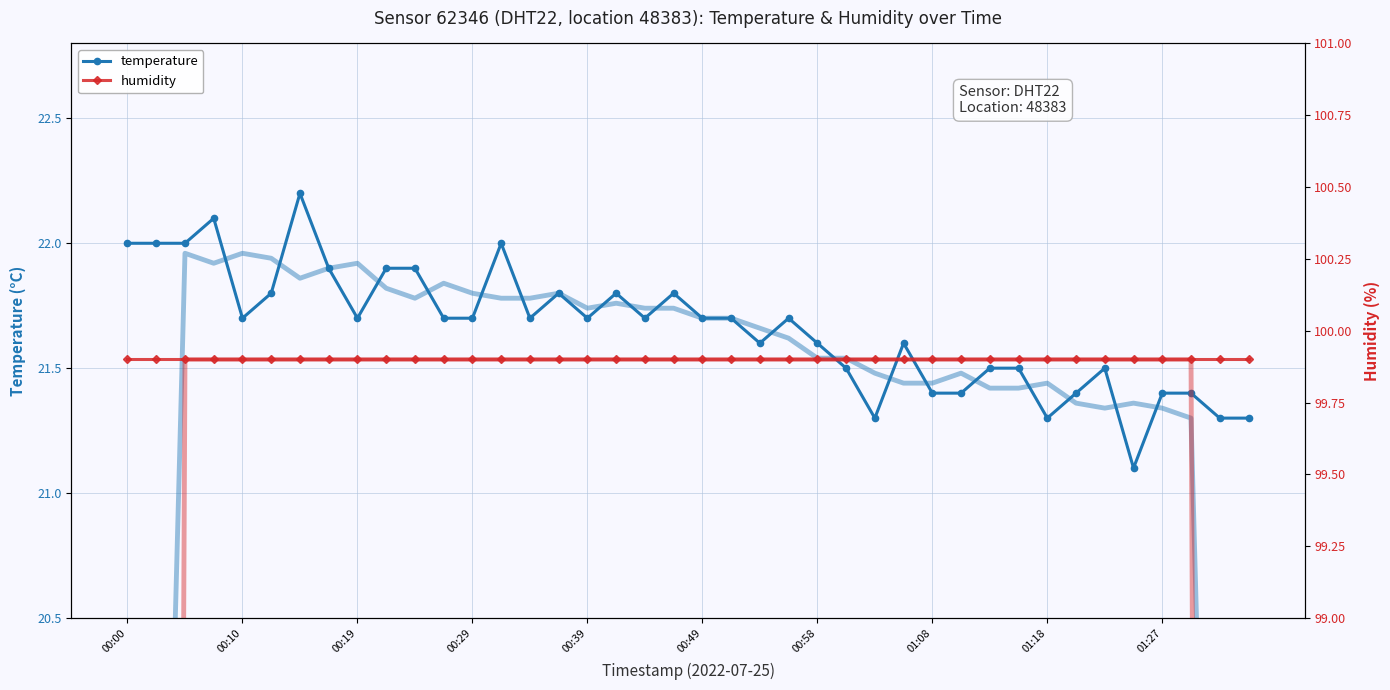

True or false: temperature has a value of 11.7 at 01:18.

False